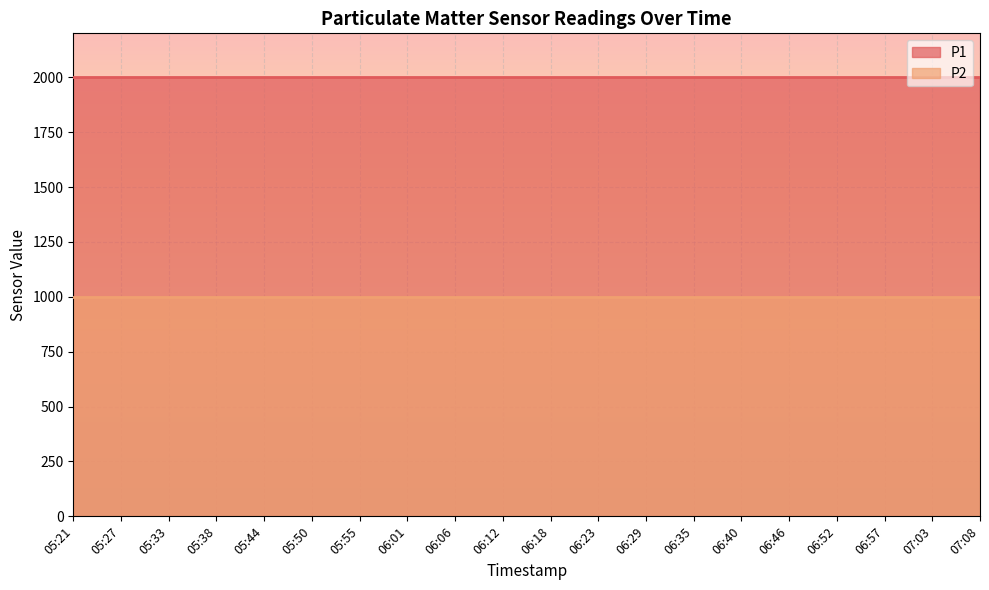

Between 06:57 and 07:08, which is larger?

06:57